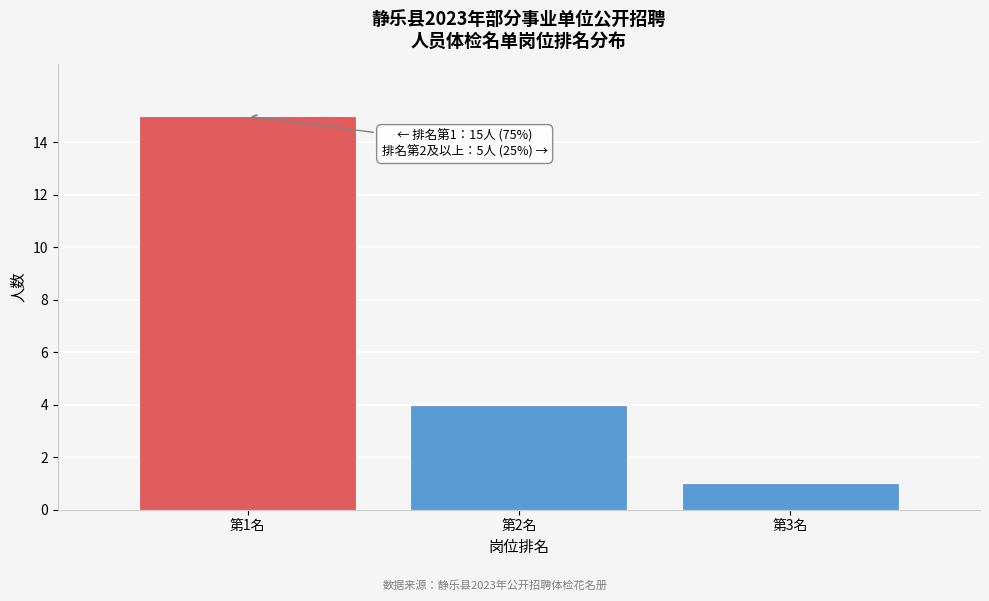

Over which range of the x-axis is the bar tallest?

0.5 to 1.5